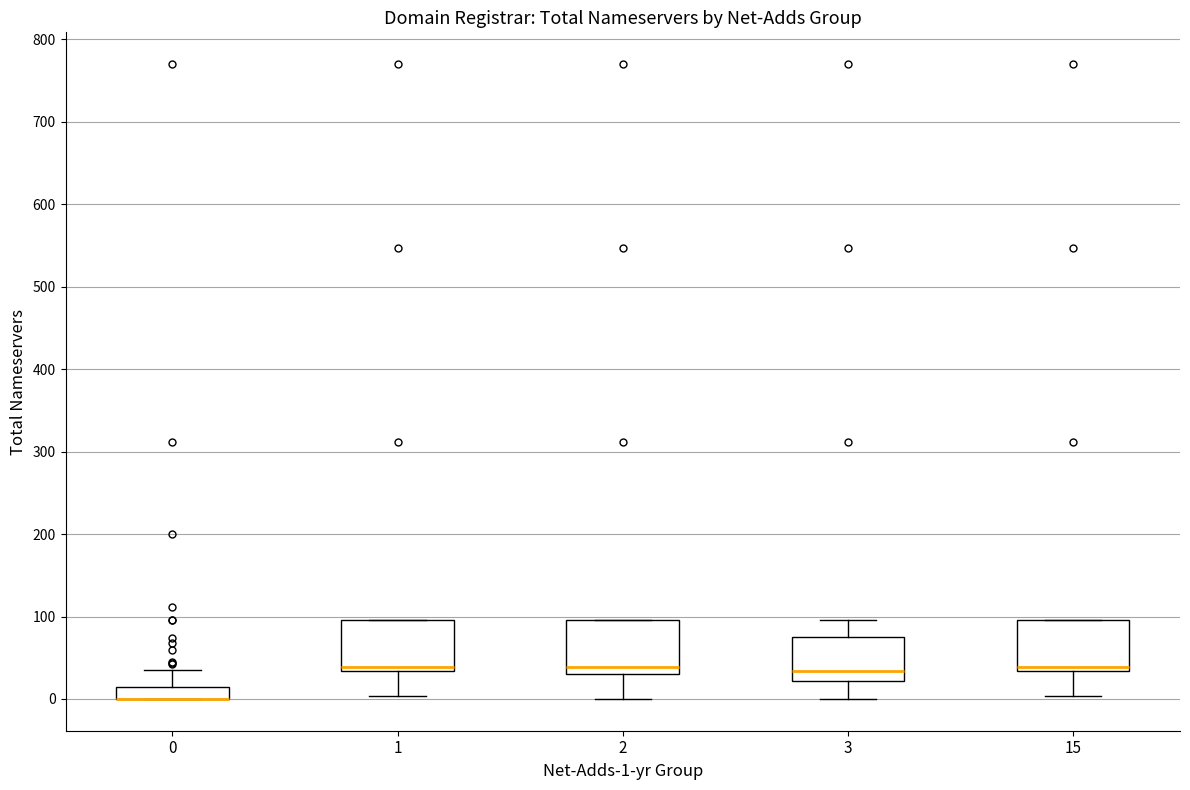

Where does the upper whisker of the box at x = 0 end on the y-axis? The values are not printed on the chart, so give them approximately, as read against the axis.

40